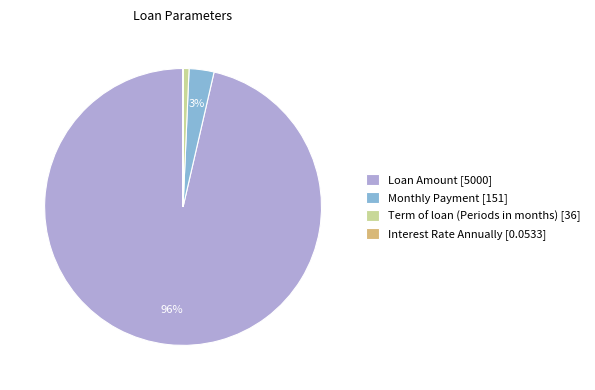

To the nearest percent, what percentage of the pie is Monthly Payment [151]?

3%